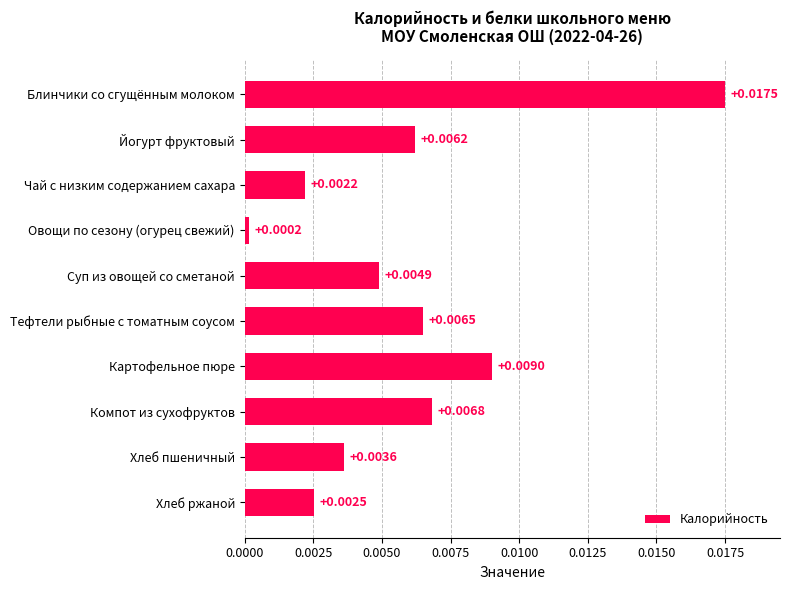

What is the label of the 1st bar from the top?

Блинчики со сгущённым молоком